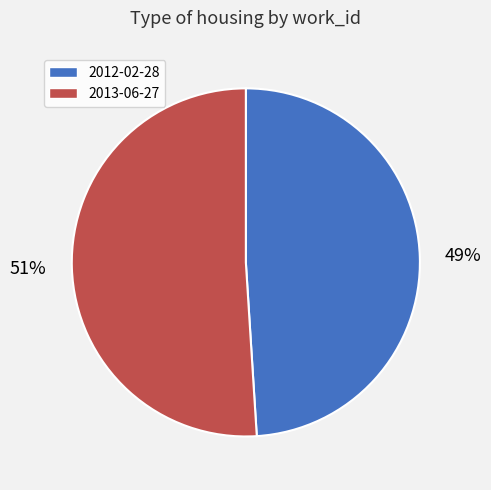

To the nearest percent, what is the difference between the largest and smallest slice percentages?

2%